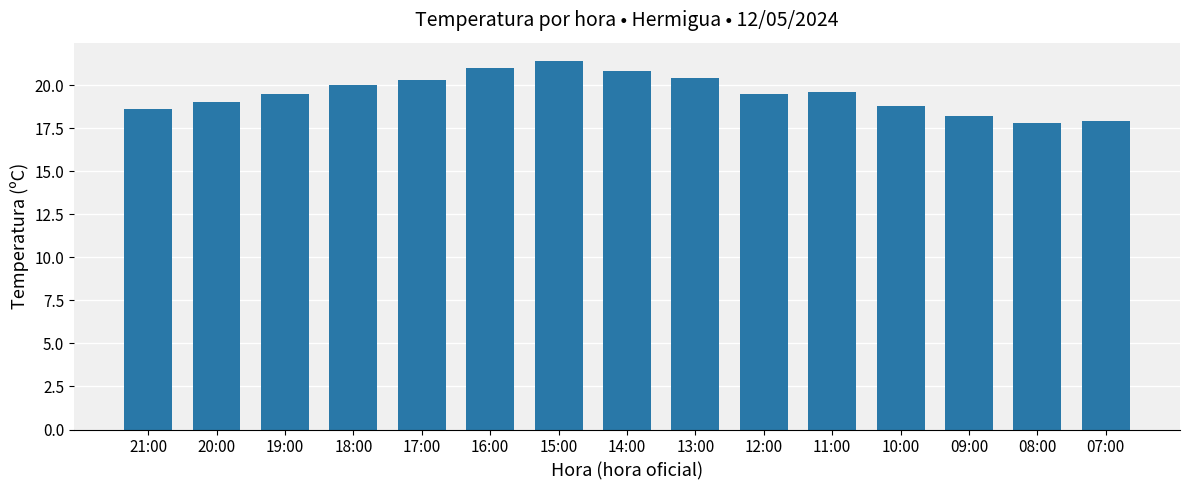

Reading left to right, extract all data points from this chart.

21:00=18.6	20:00=19.0	19:00=19.5	18:00=20.0	17:00=20.3	16:00=21.0	15:00=21.4	14:00=20.8	13:00=20.4	12:00=19.5	11:00=19.6	10:00=18.8	09:00=18.2	08:00=17.8	07:00=17.9